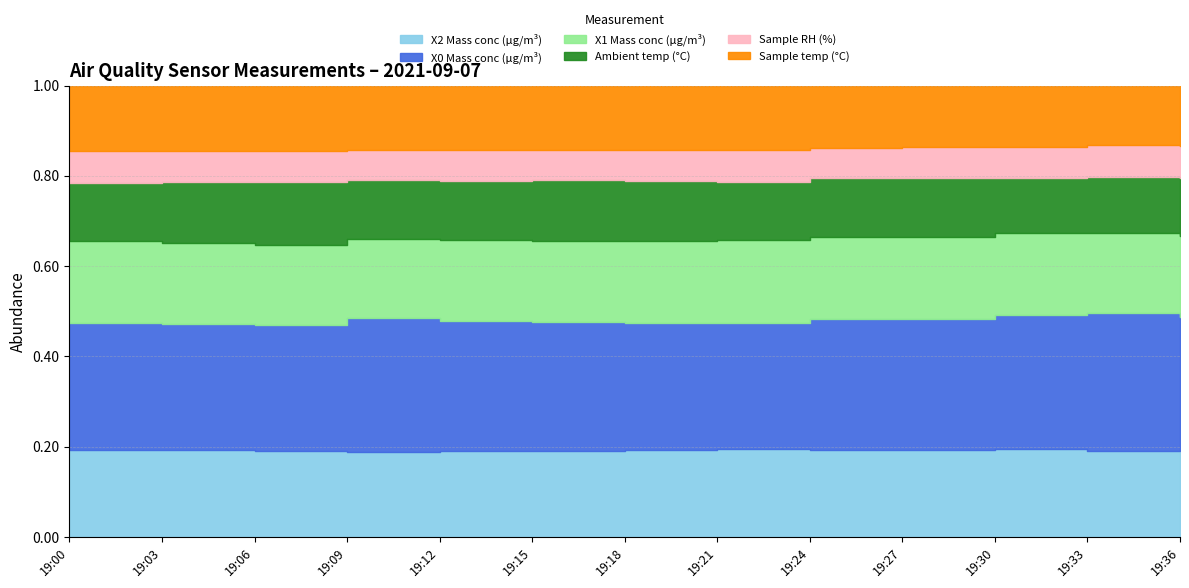

Count the number of categories in the chart.

13